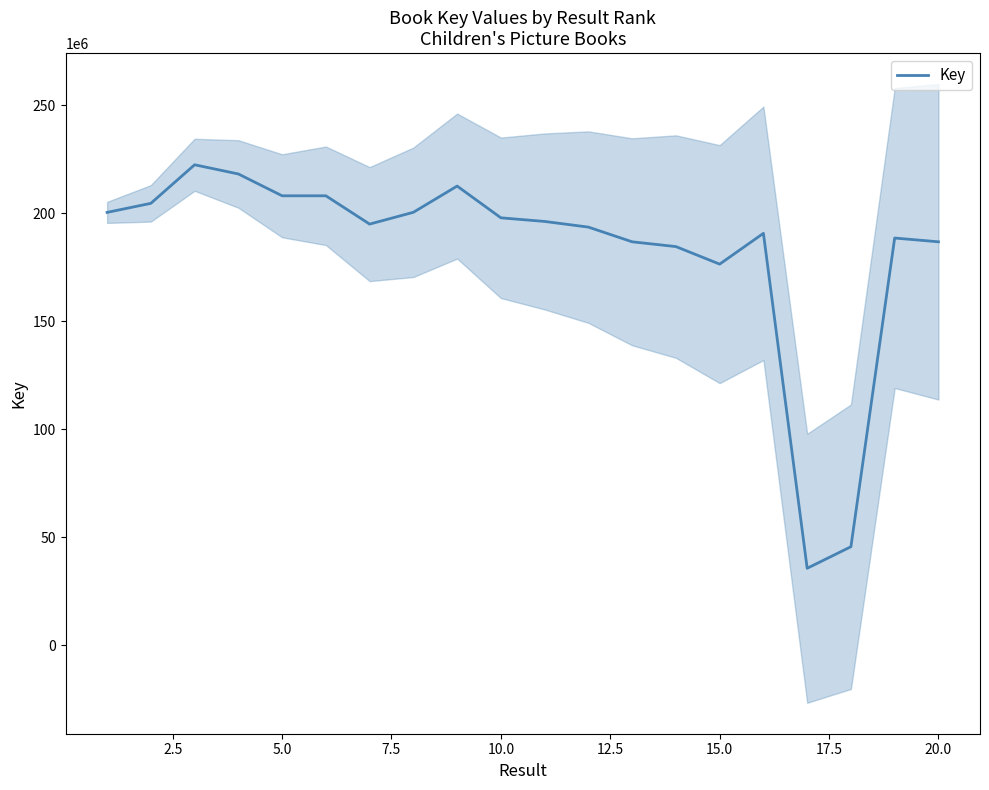

How many data points are above 196248617?

9